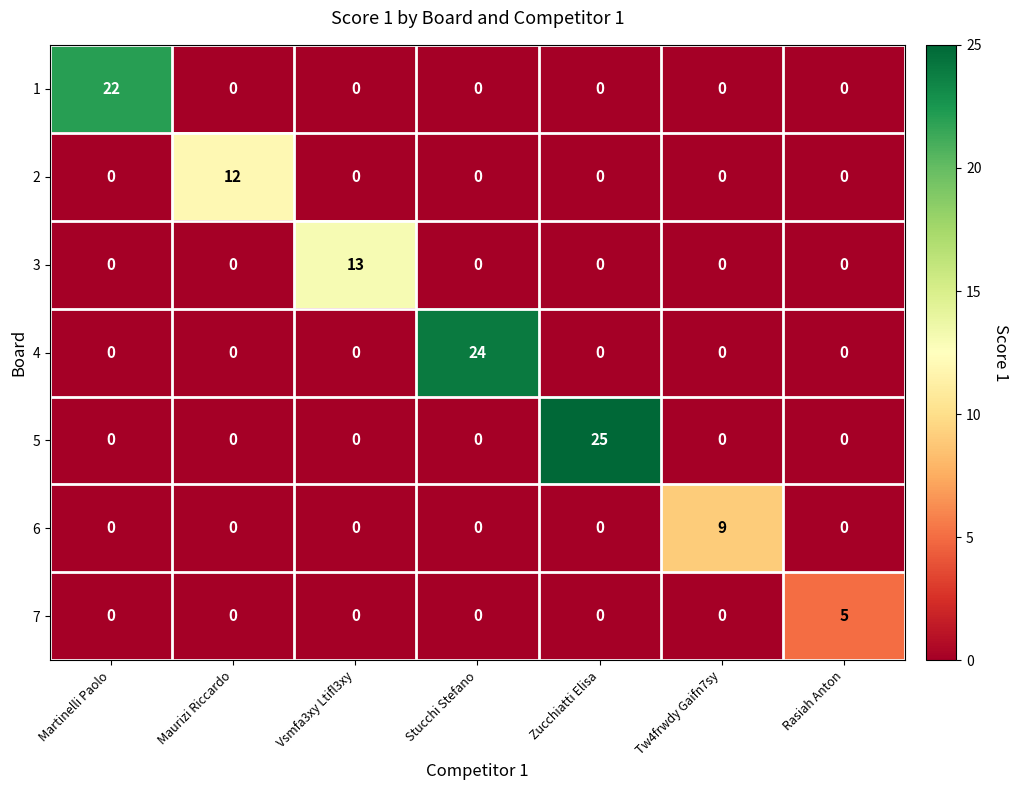

Count the number of data series in this chart.

7